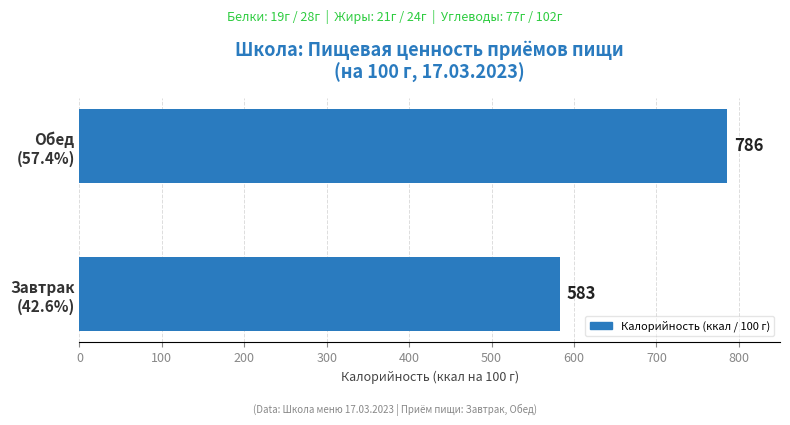

What is the difference between the maximum and minimum values?

203